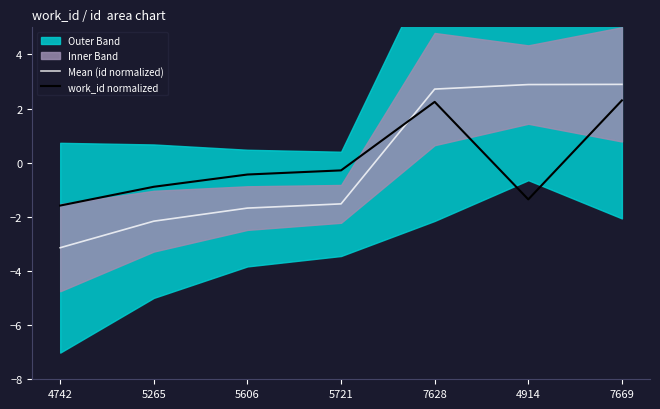

Is the value of Mean (id normalized) at 5606 greater than the value of work_id normalized at 5606?

No